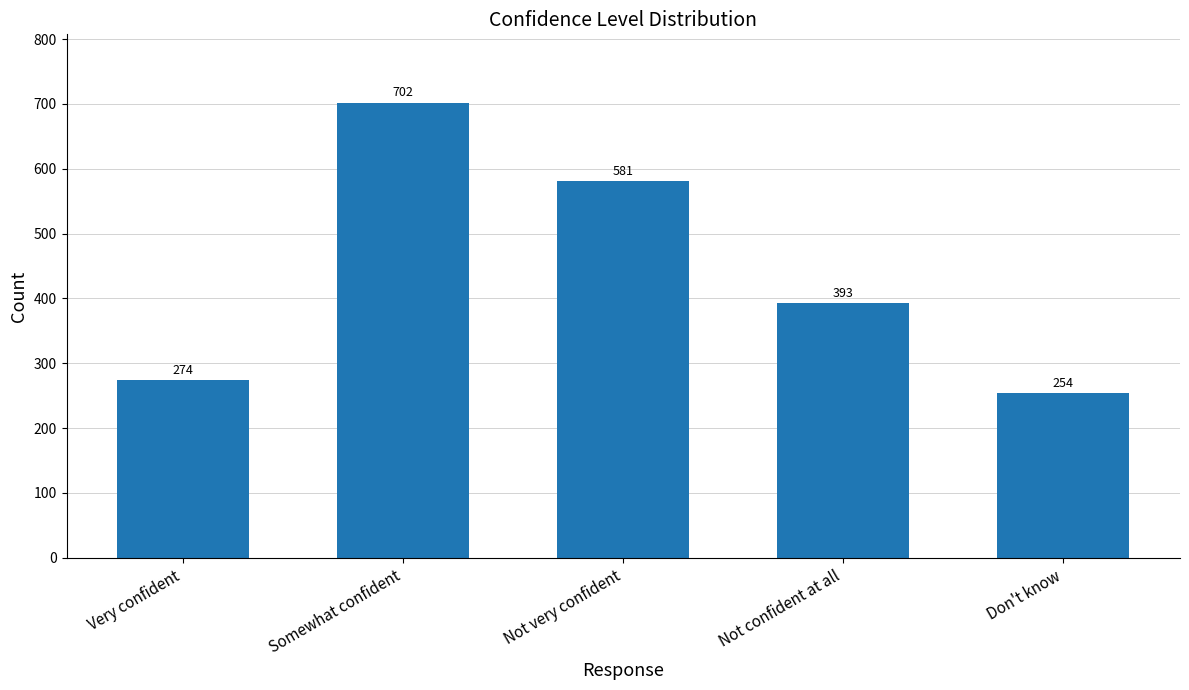

Is it true that the value at Somewhat confident is 360?

False